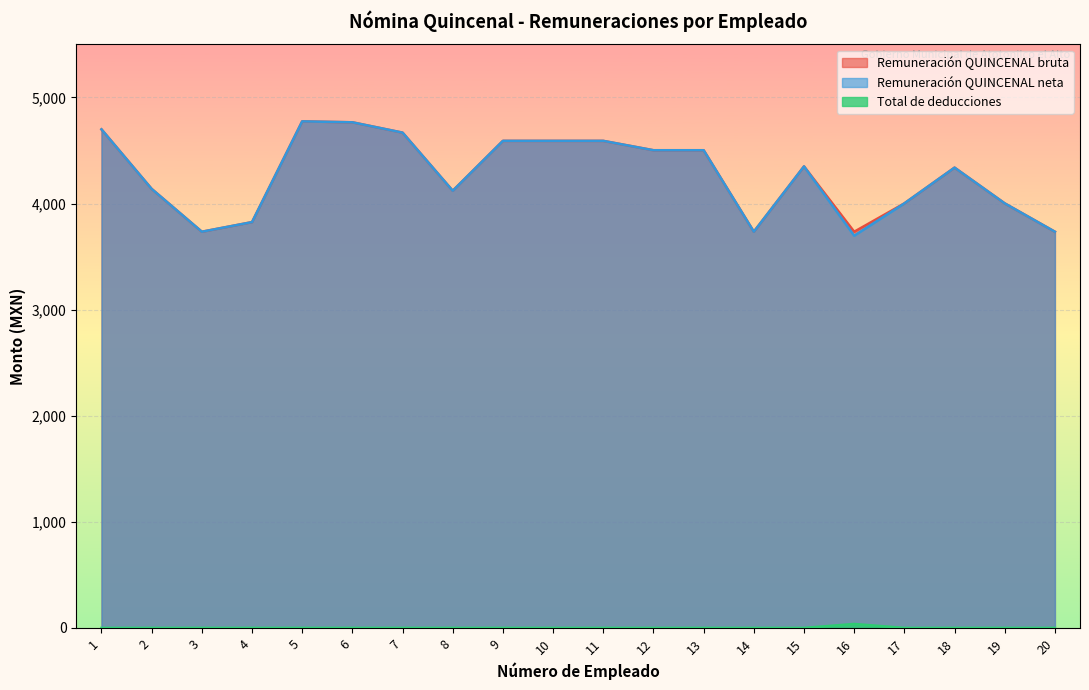

What are all the series names shown in the legend?

Remuneración QUINCENAL bruta, Remuneración QUINCENAL neta, Total de deducciones